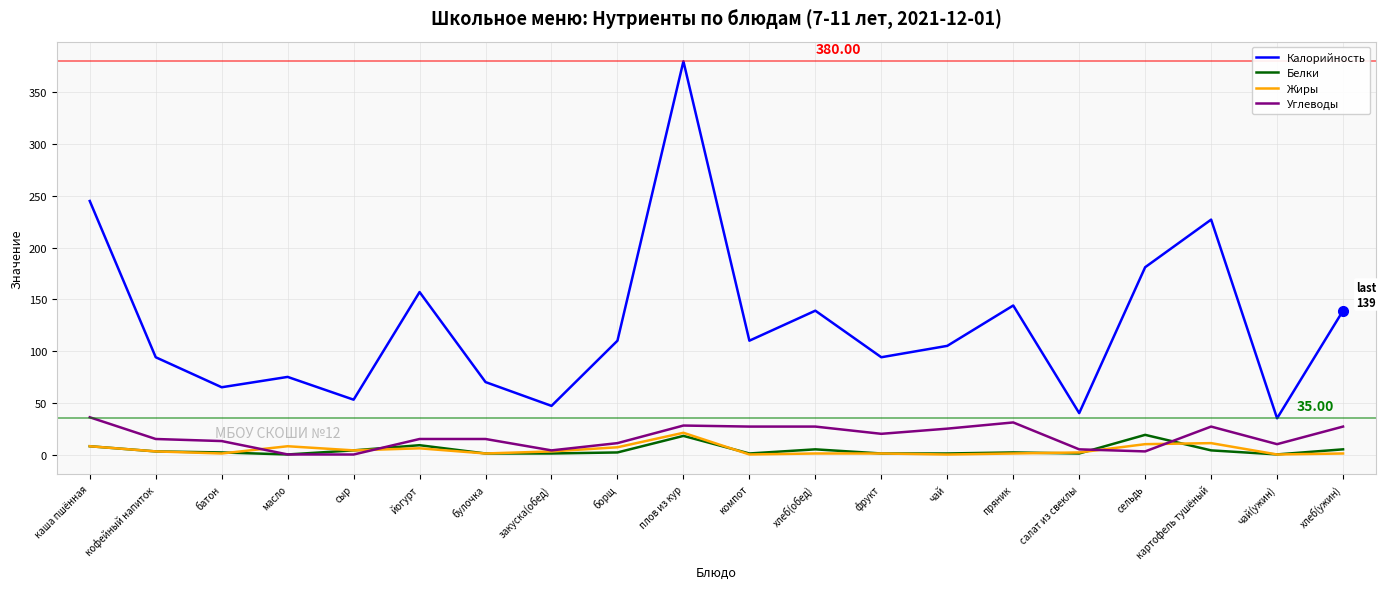

At which label does Калорийность reach its peak?

плов из кур